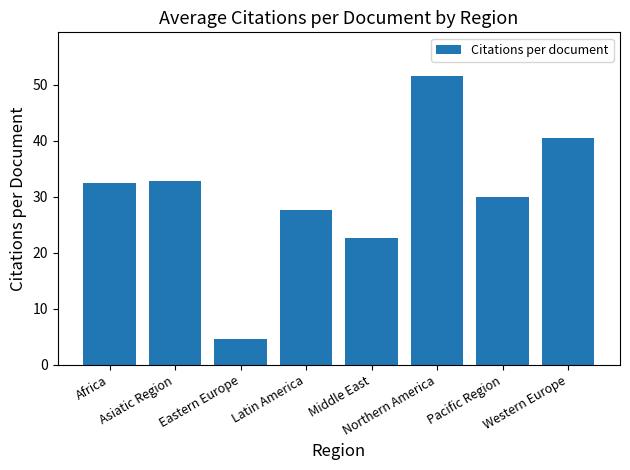

Is it true that the value at Asiatic Region is 32.7?

True